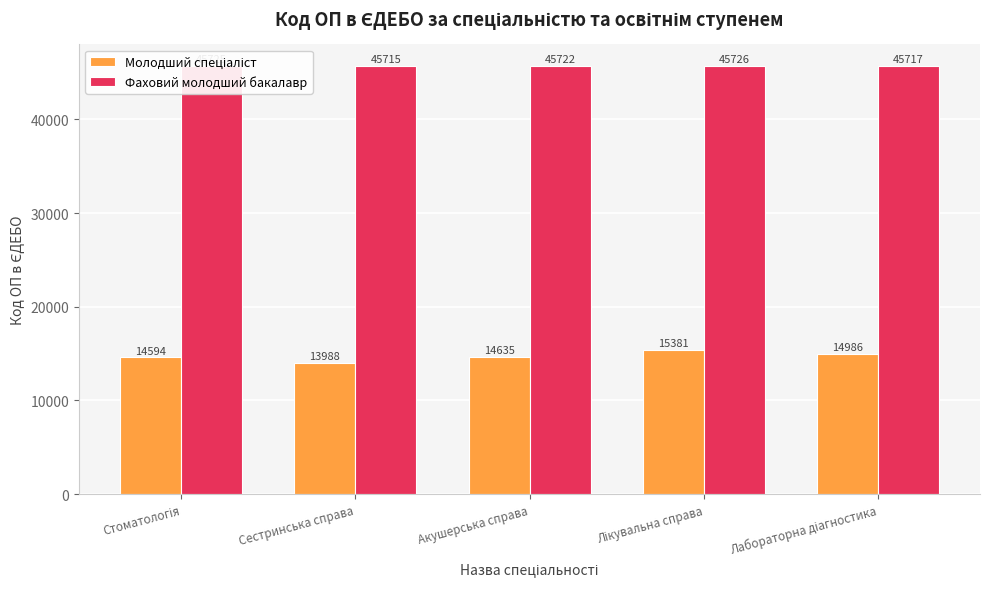

How many data points does each series have?

5